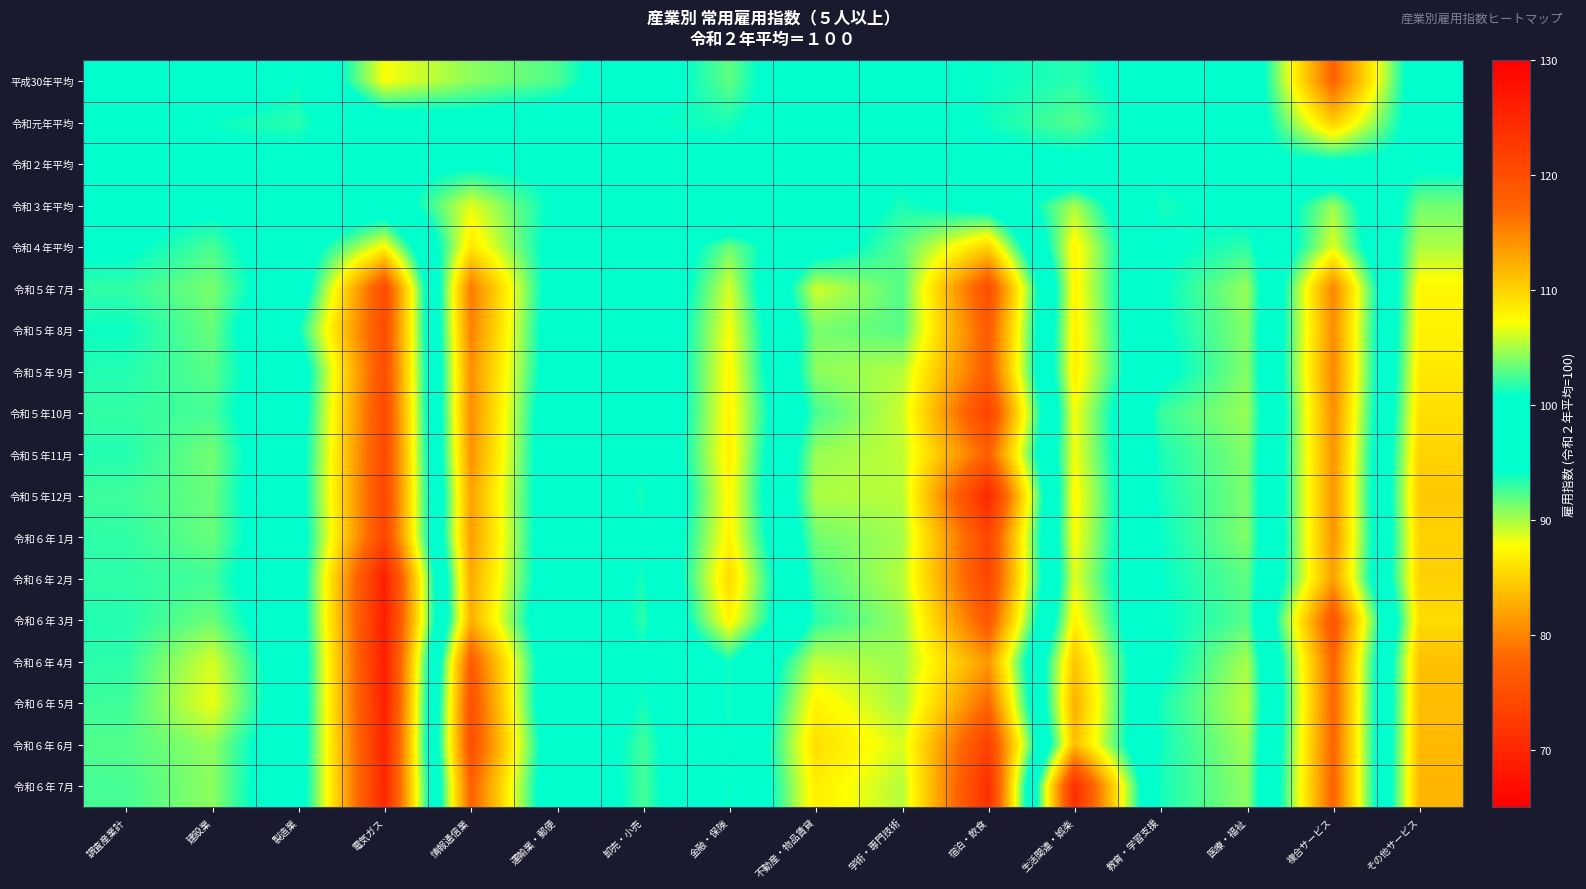

How many distinct data groups are displayed?

18